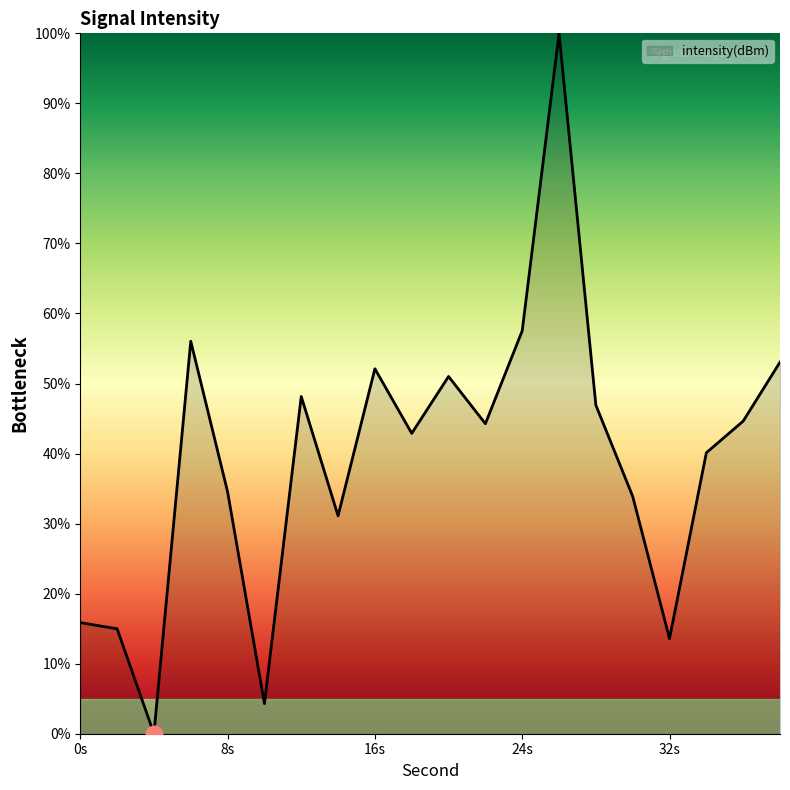

What is the sum of all values?

785.0